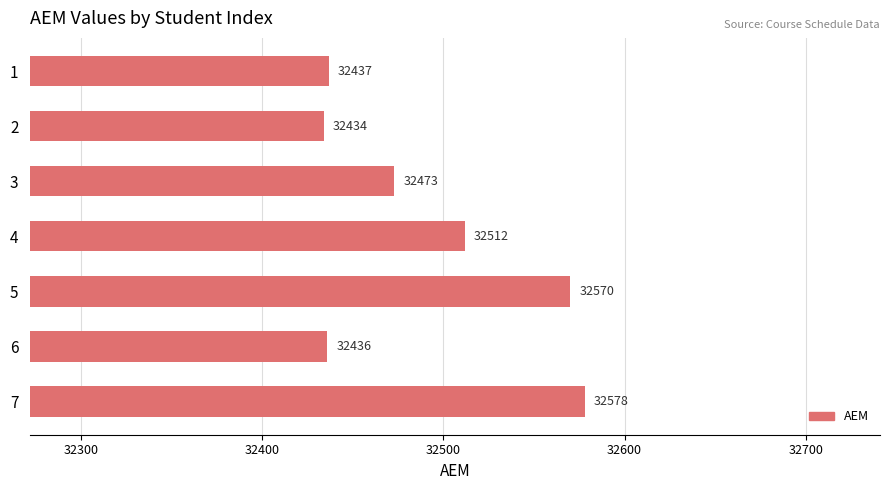

Which category has the lowest value across all series?

2